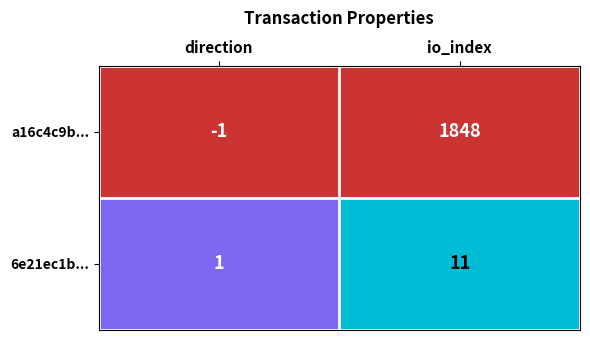

At which category is the sum across all series the highest?

io_index